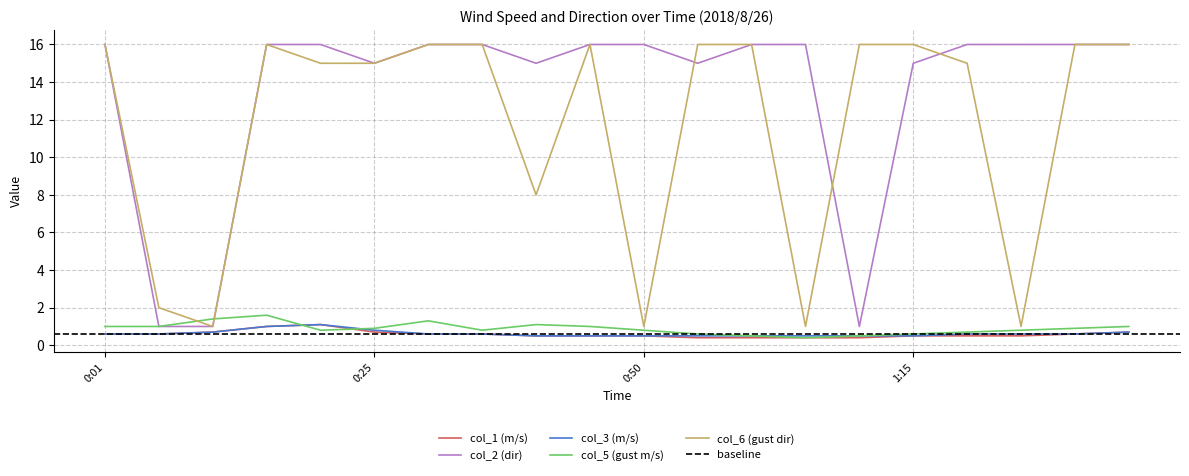

Does the chart display data point markers on the line(s)?

No